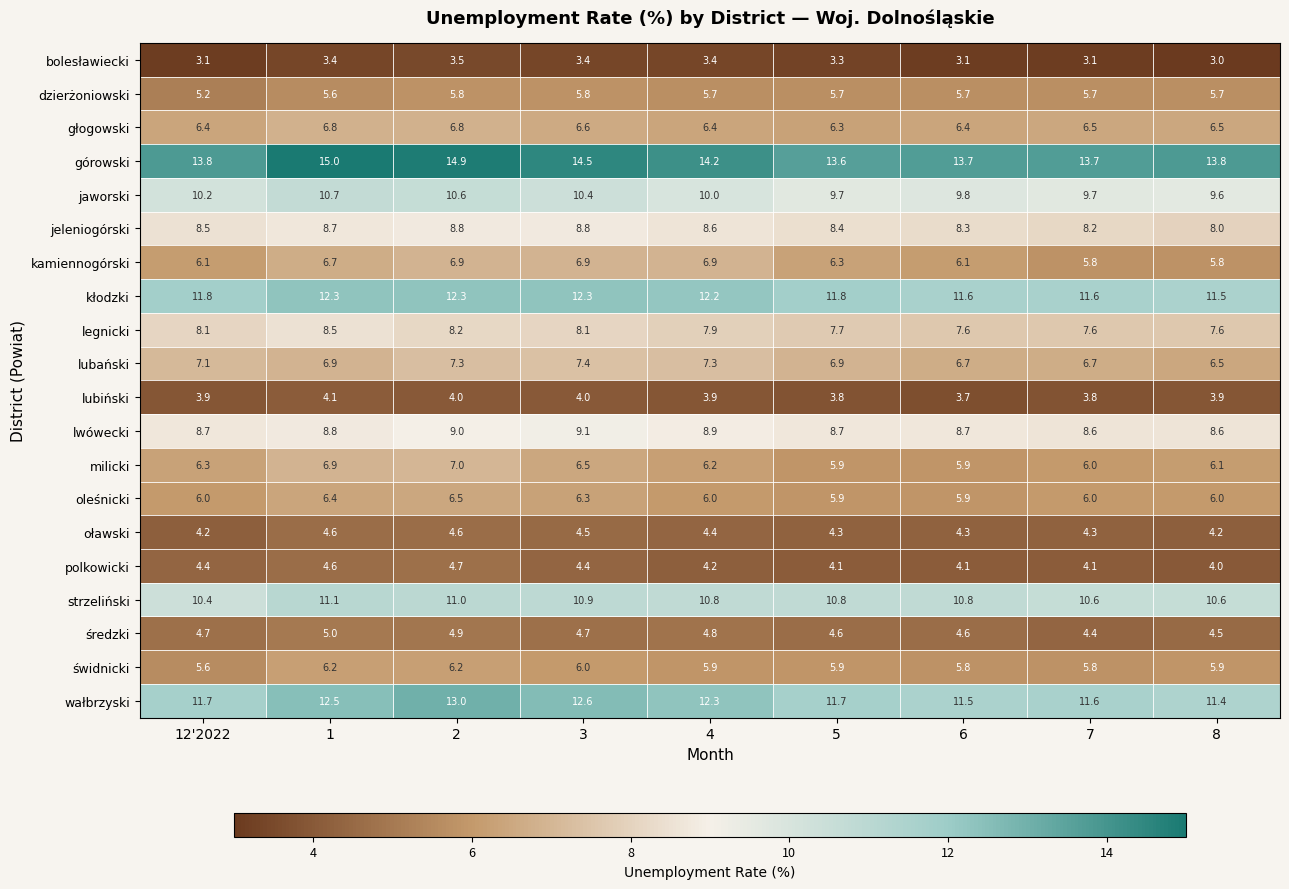

Count the kłodzki values in the range 11 to 12.

5